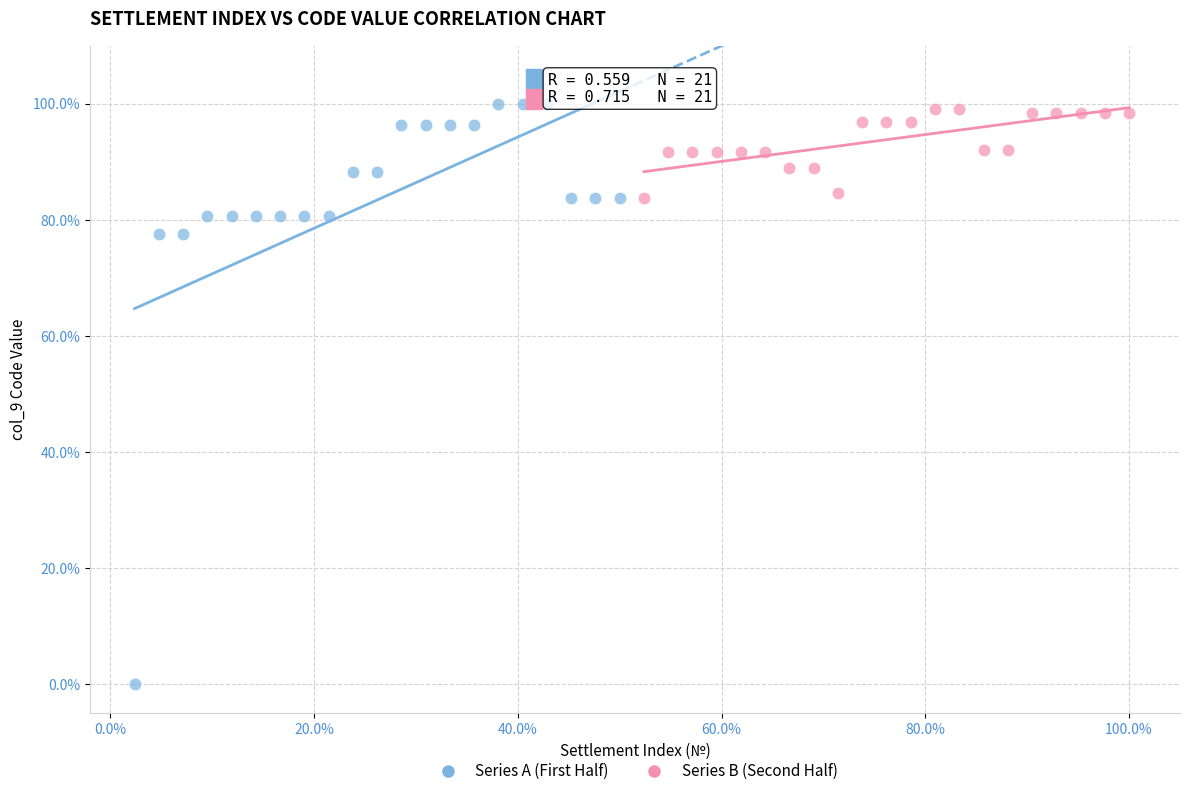

Which series contains the lowest Y value?

Series A (First Half)